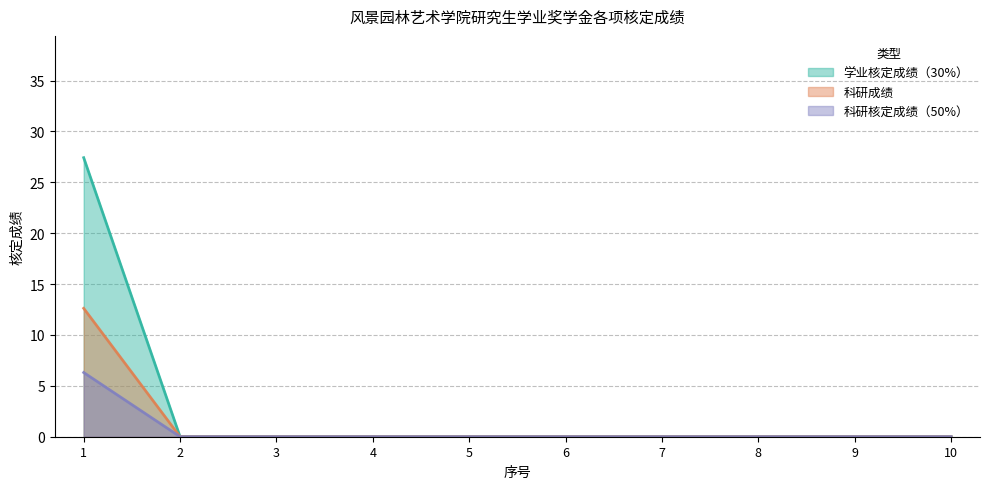

Rank the series by their maximum value, from highest to lowest.

学业核定成绩（30%）, 科研成绩, 科研核定成绩（50%）